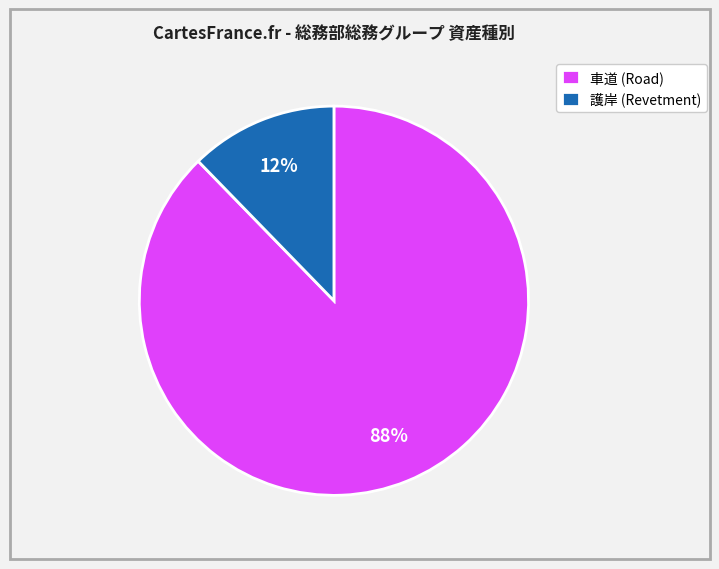

Do 車道 (Road) and 護岸 (Revetment) together represent more than half of the pie?

Yes